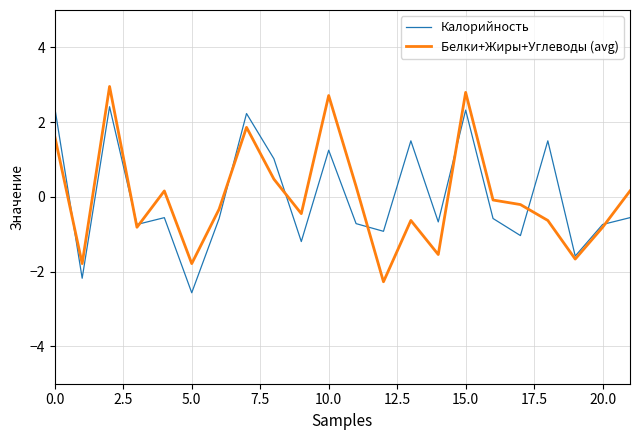

What is the minimum value for Калорийность?

-2.6